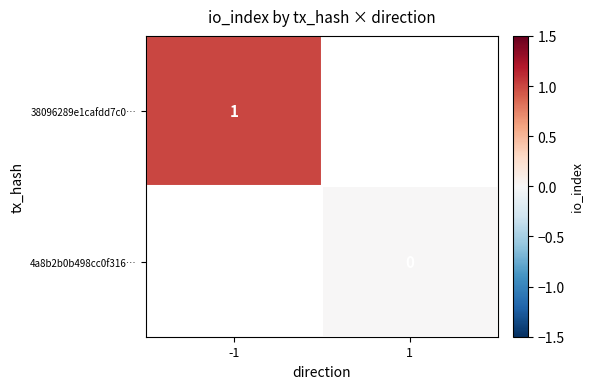

Is the value of 4a8b2b0b498cc0f316… at 1 greater than the value of 38096289e1cafdd7c0… at -1?

No